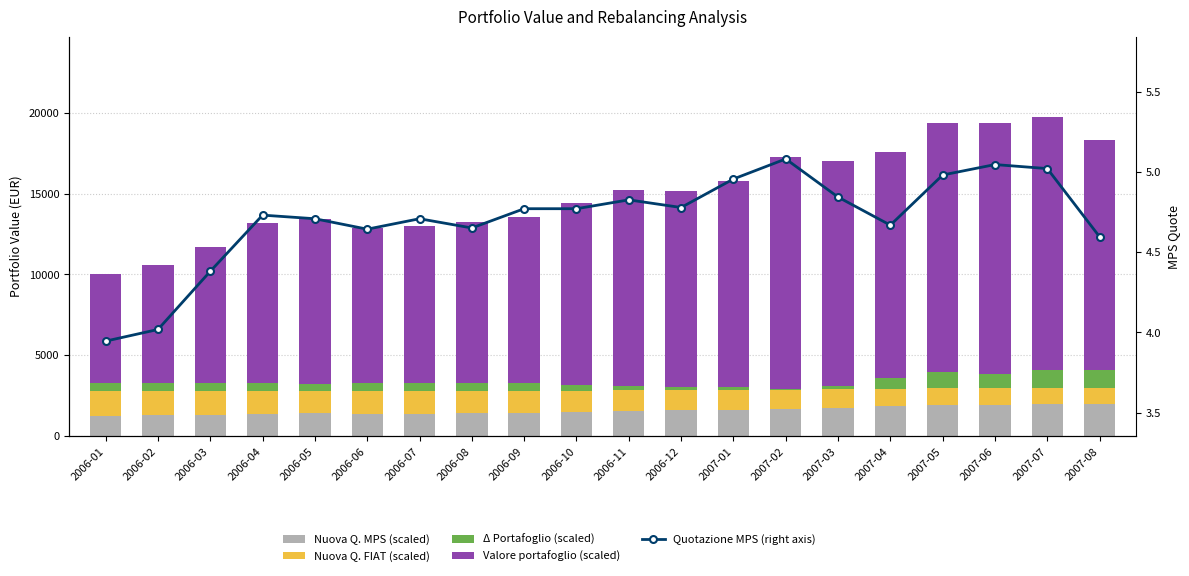

What is the label of the 8th bar from the left?

2006-08